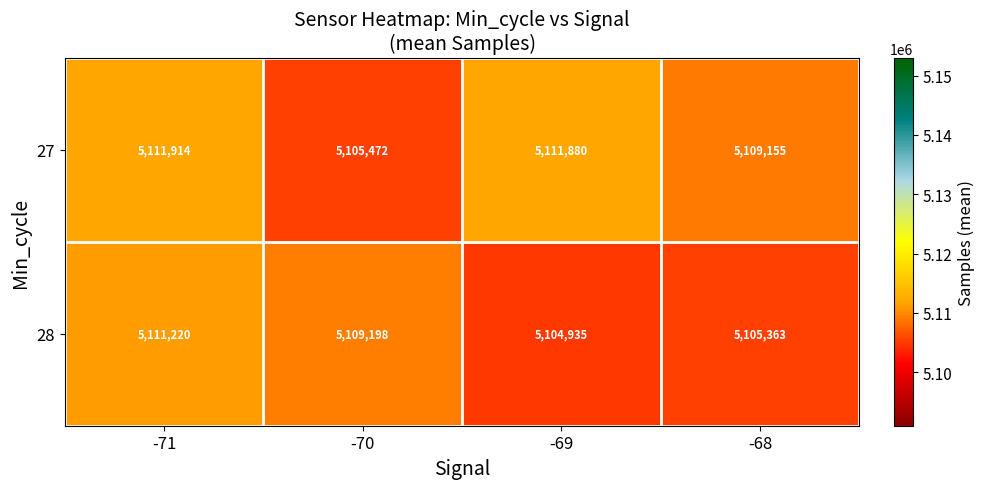

How many categories are shown in the chart?

4